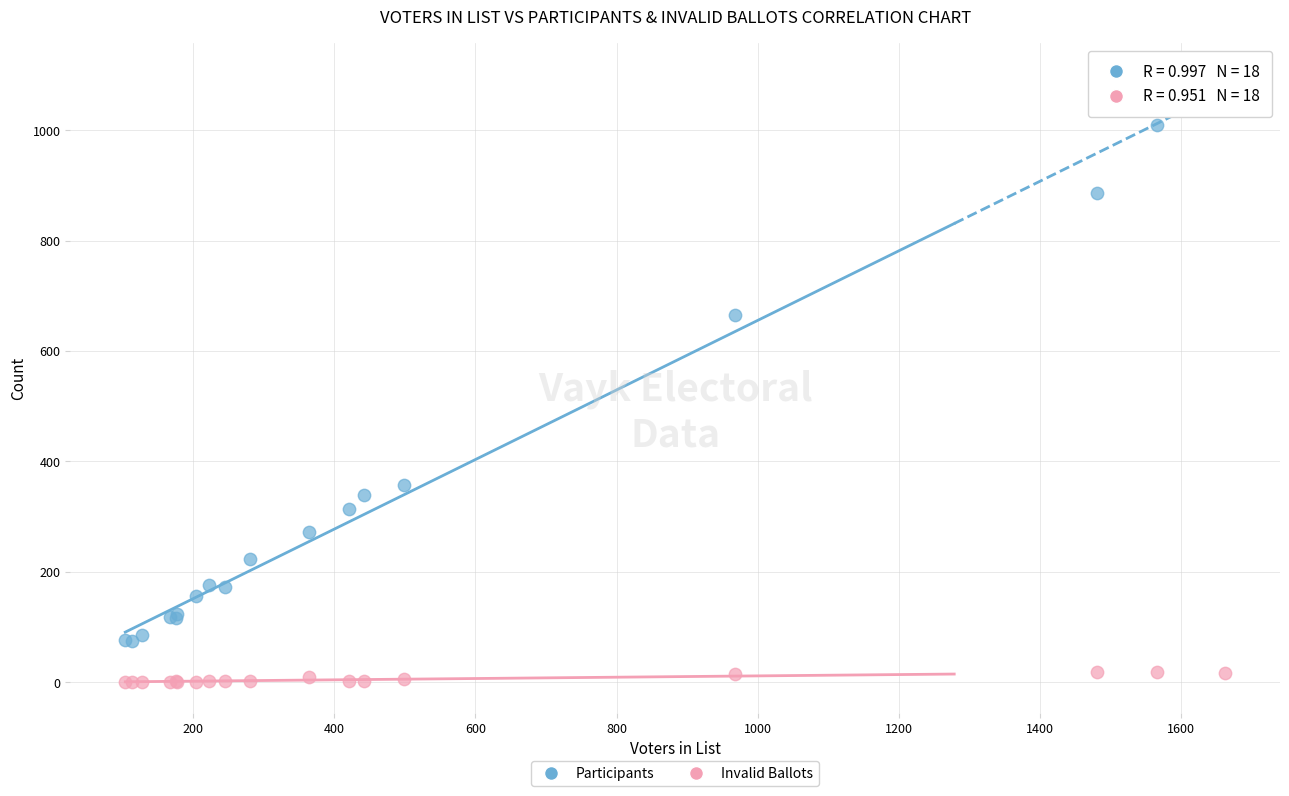

In the Participants series, what Y value is closest to 588?

665